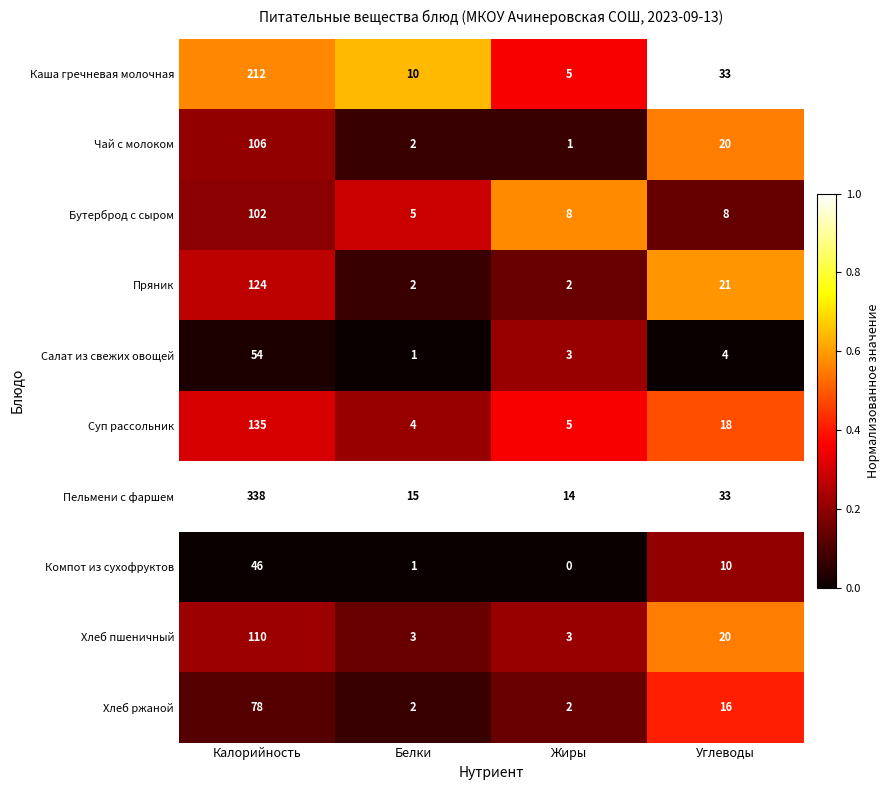

What value does the Бутерброд с сыром series have at Белки?

5